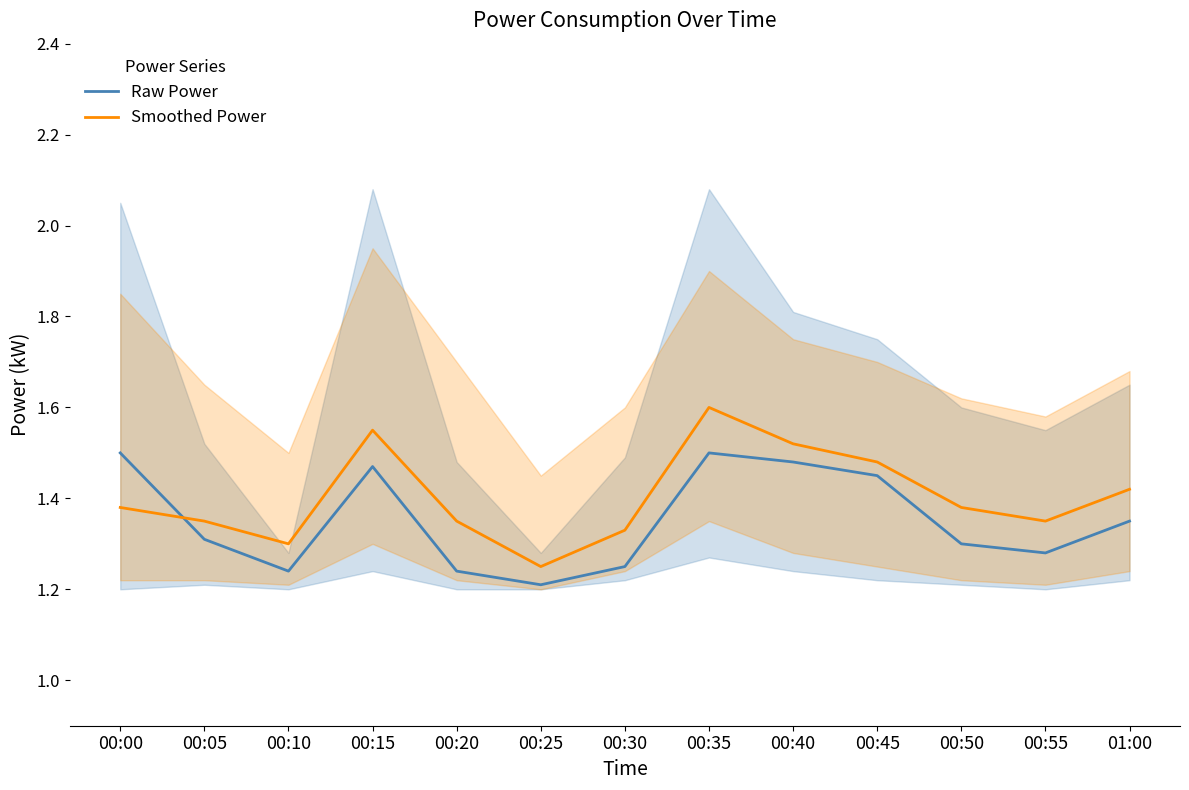

Between which two adjacent categories do Smoothed Power and Raw Power first intersect?

00:00 and 00:05